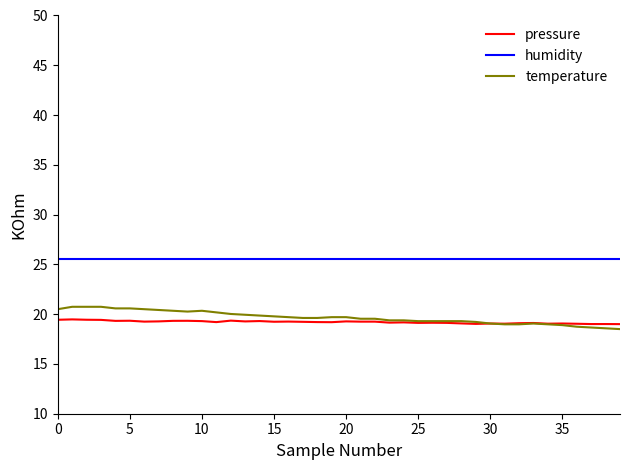

Which series has the largest total across all categories?

humidity